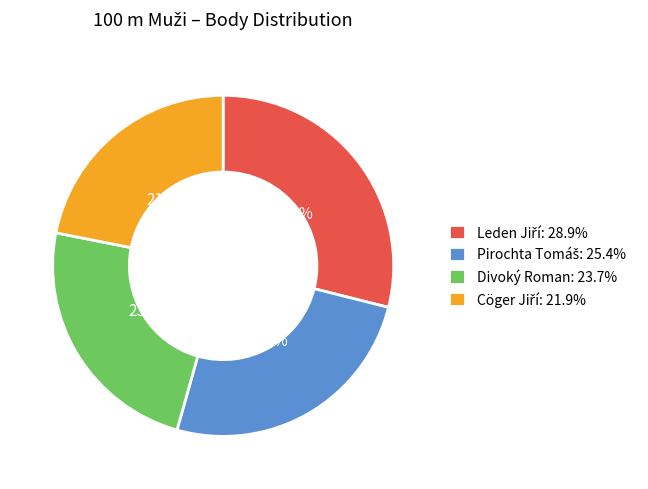

What portion of the pie excludes Divoký Roman: 23.7%?

76.3%